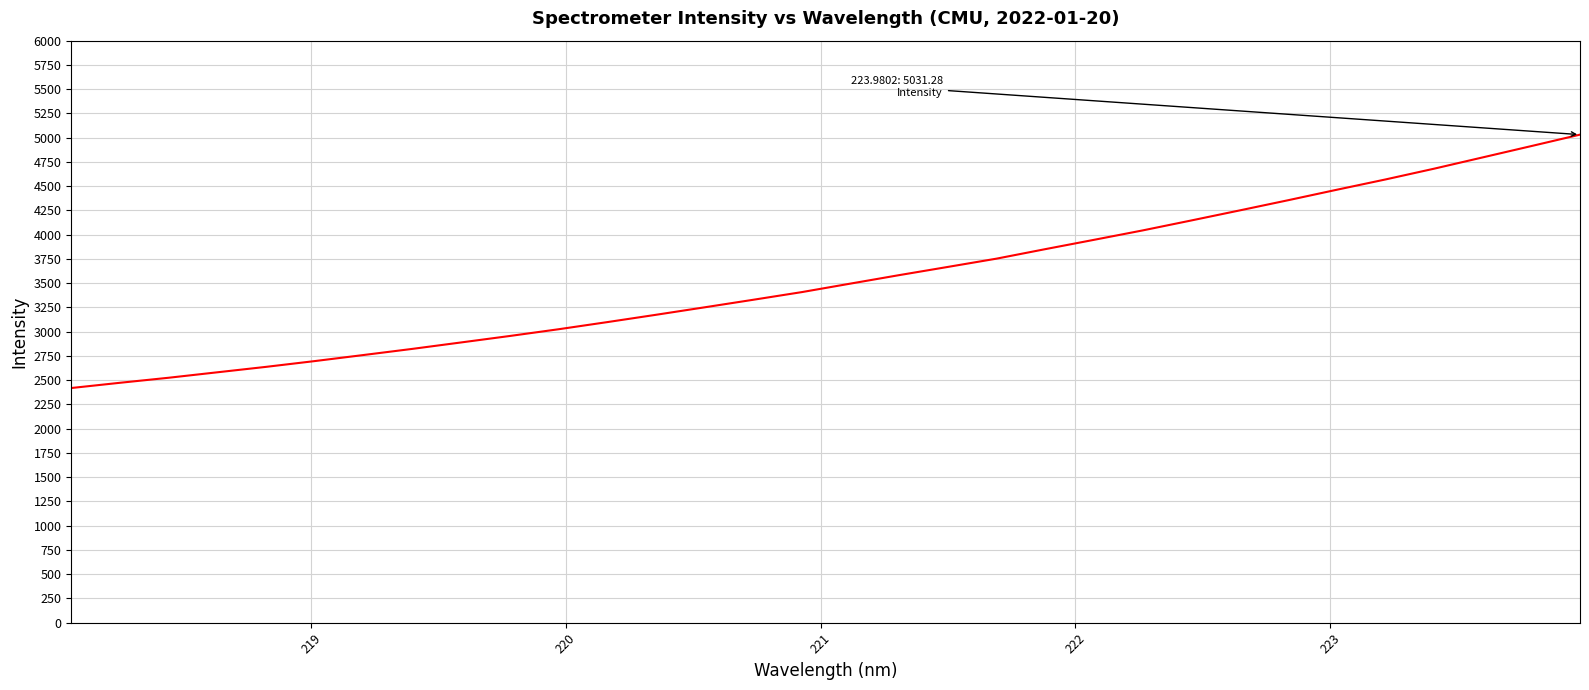

What is the smallest value displayed?

2419.1